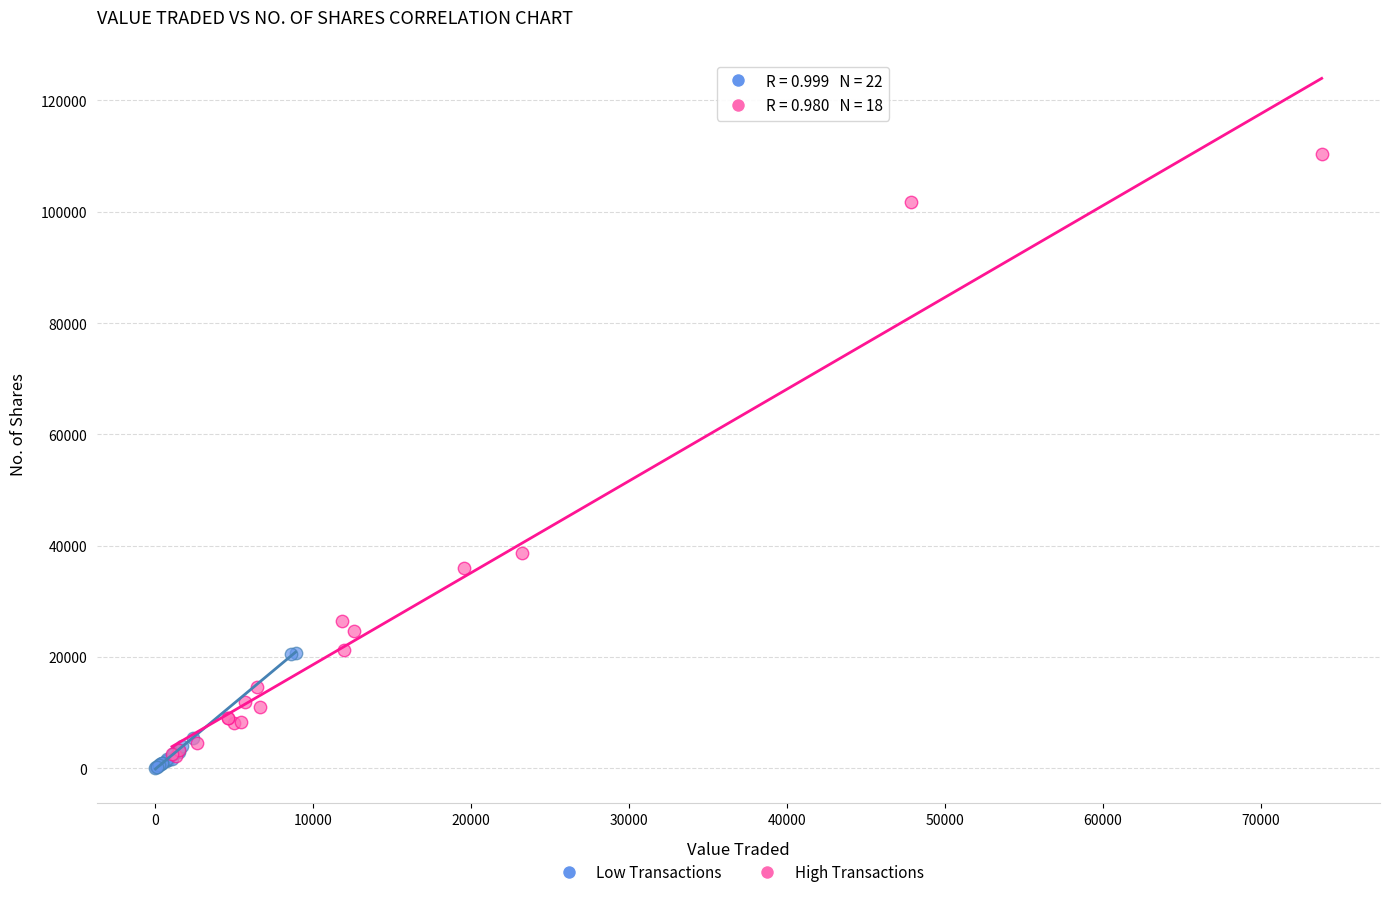

Which series reaches the maximum Y coordinate?

High Transactions